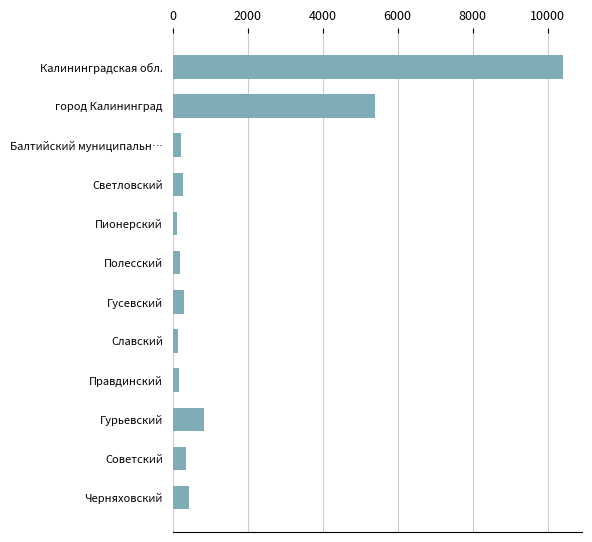

What is the label of the 1st bar from the top?

Калининградская обл.